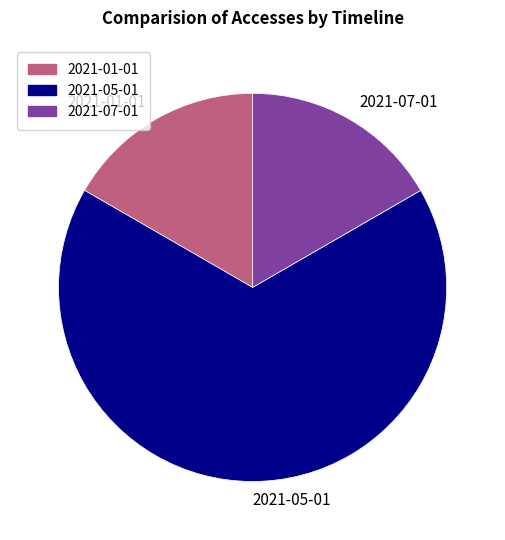

Is it true that 2021-05-01 is 81% of the pie?

False